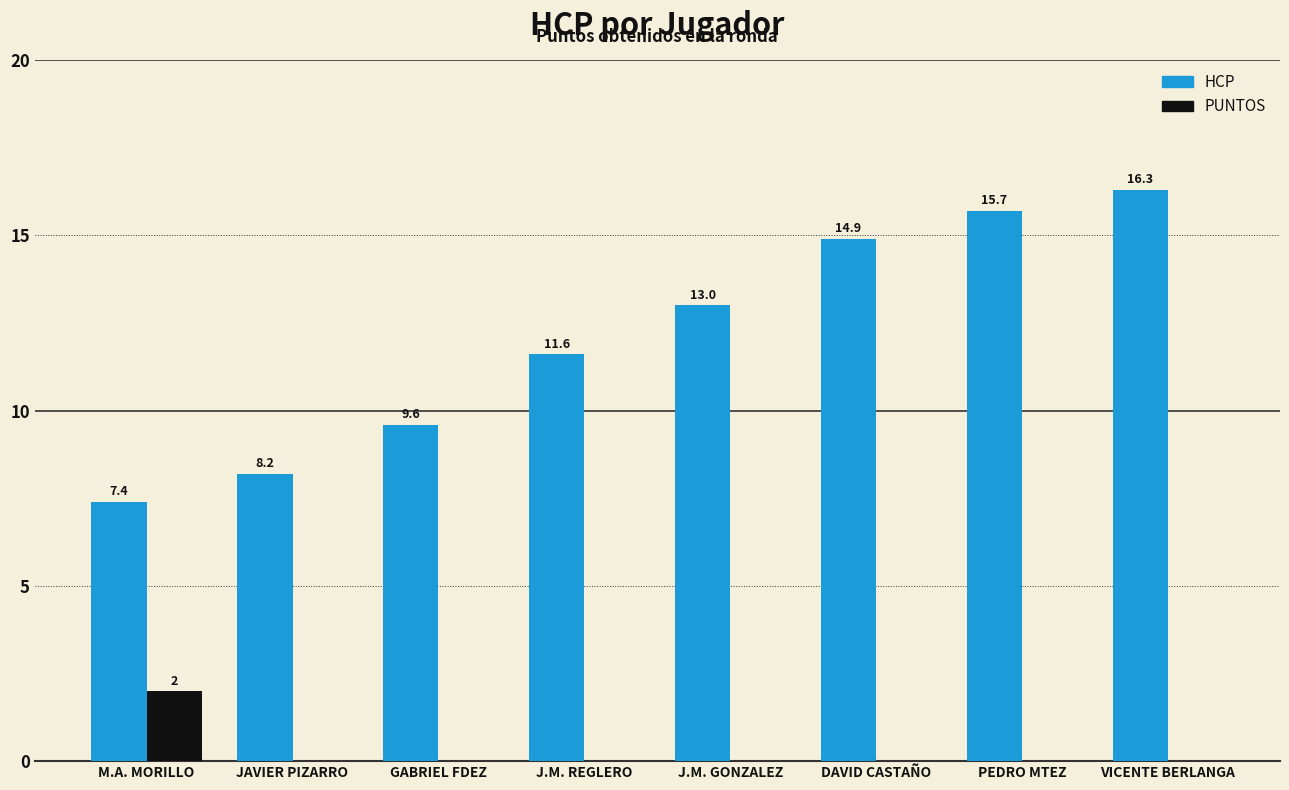

At which category is the sum across all series the highest?

VICENTE BERLANGA